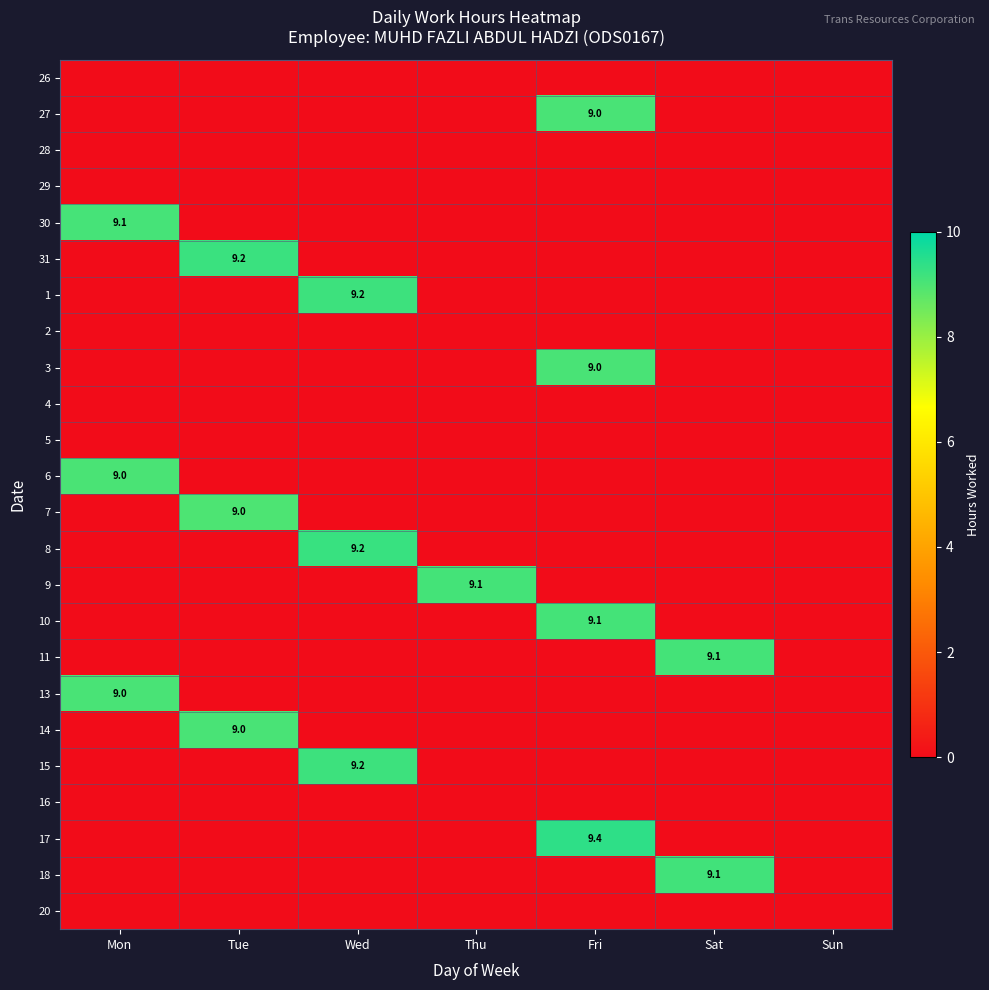

Count the number of categories in the chart.

7